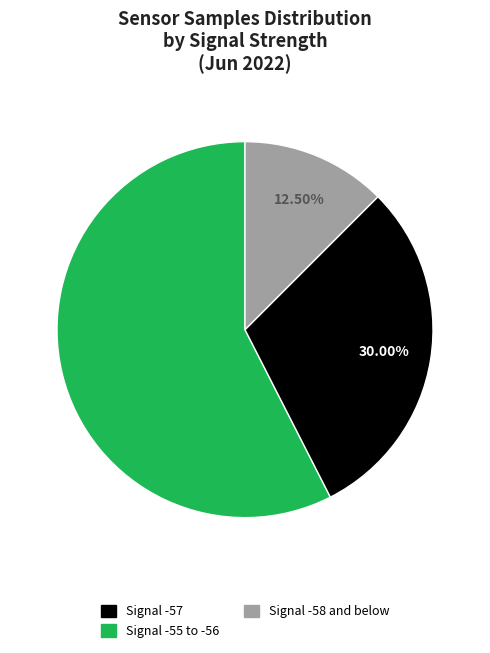

Which has a higher value, Signal -55 to -56 or Signal -58 and below?

Signal -55 to -56